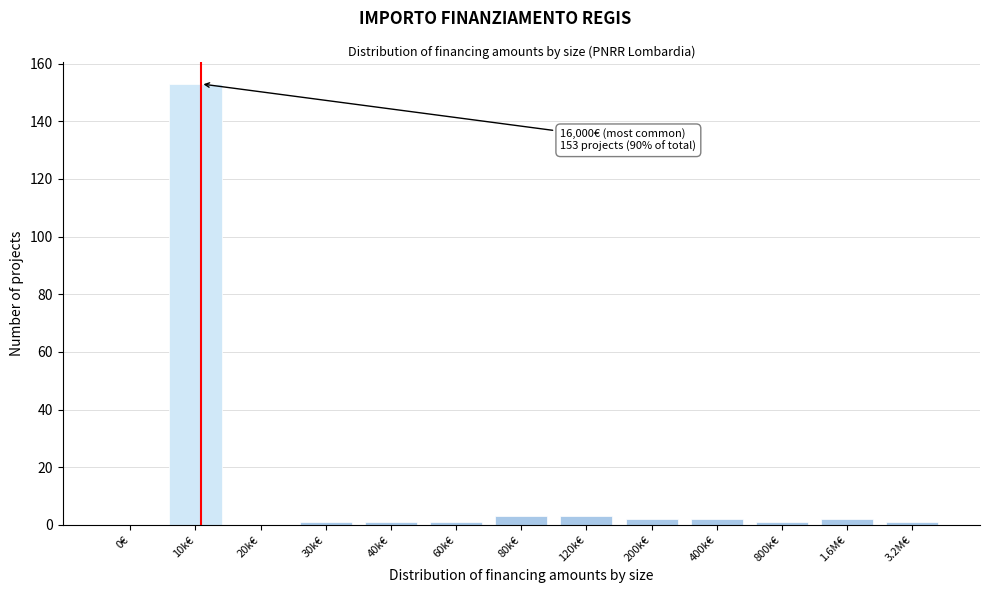

Reading left to right, what are all the values shown in this chart?

0€=0	10k€=153	20k€=0	30k€=1	40k€=1	60k€=1	80k€=3	120k€=3	200k€=2	400k€=2	800k€=1	1.6M€=2	3.2M€=1